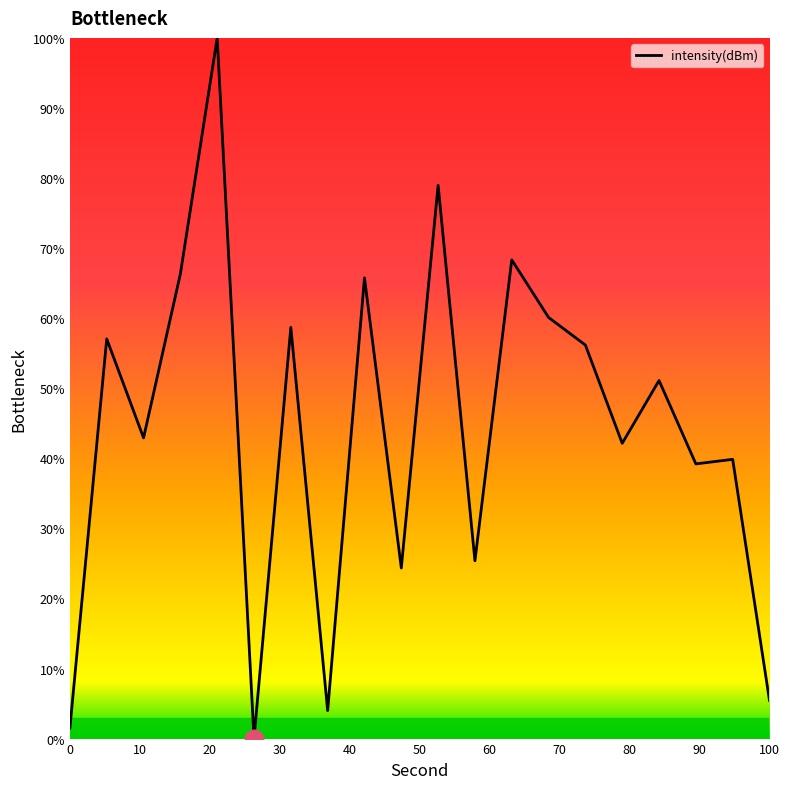

What is the difference between the maximum and minimum values?

100.0